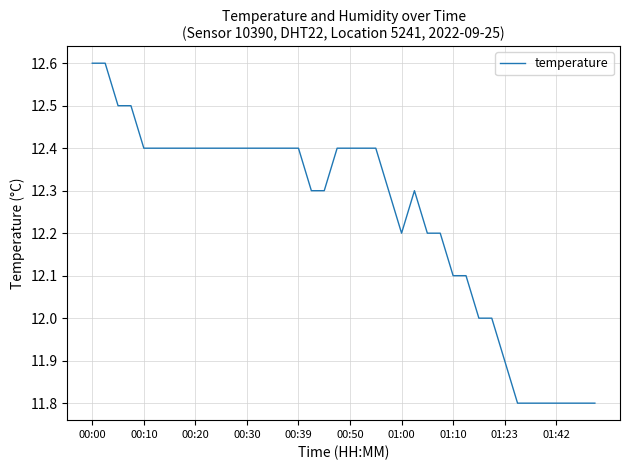

What is the greatest value displayed?

12.6